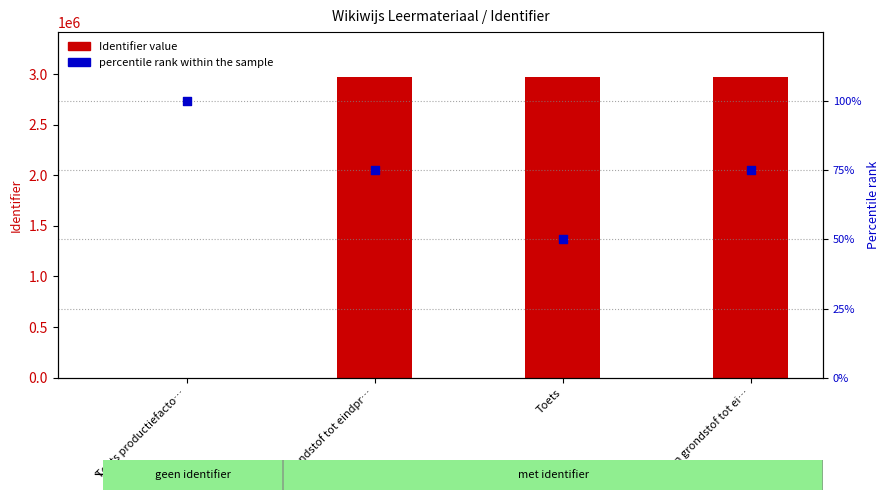

Is the value of Identifier value at Van grondstof tot ei… greater than the value of percentile rank within the sample at Toets productiefacto…?

Yes